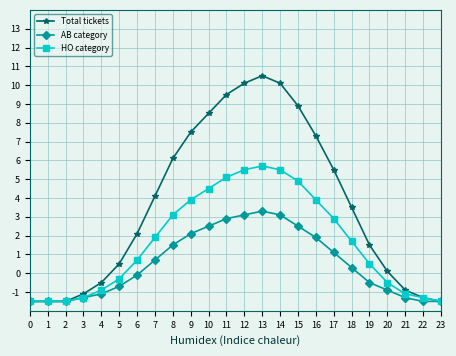

At how many categories does at least one series exceed 6?

9